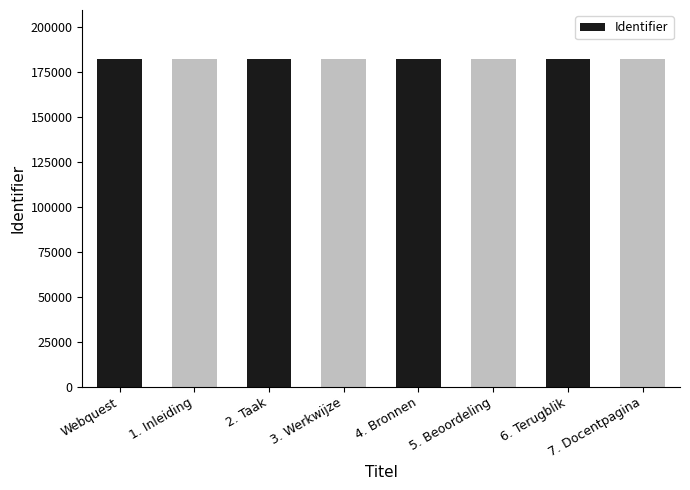

How many values are between 182007 and 182011?

5